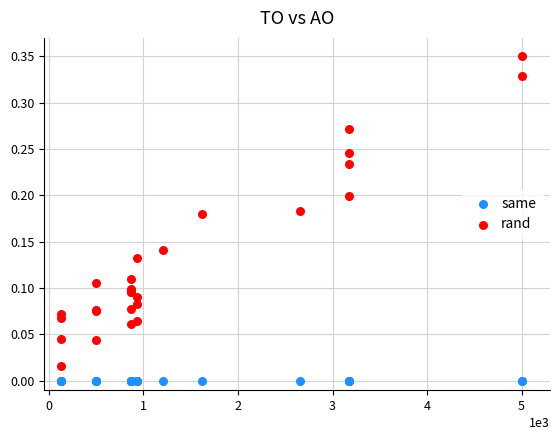

Which series reaches the minimum Y coordinate?

same